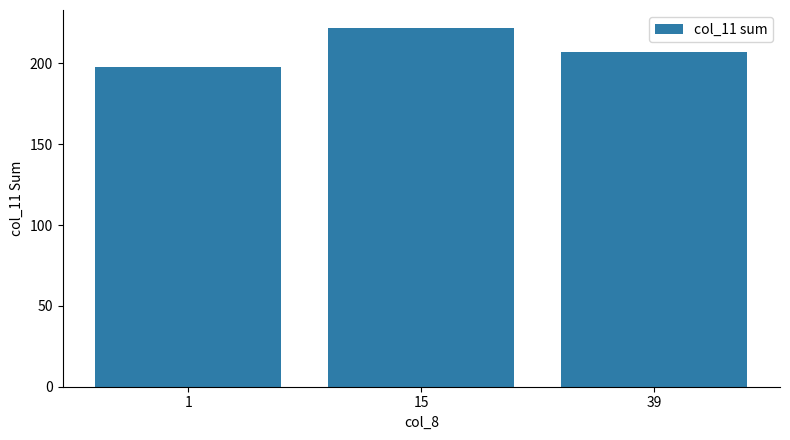

How many distinct data groups are displayed?

1